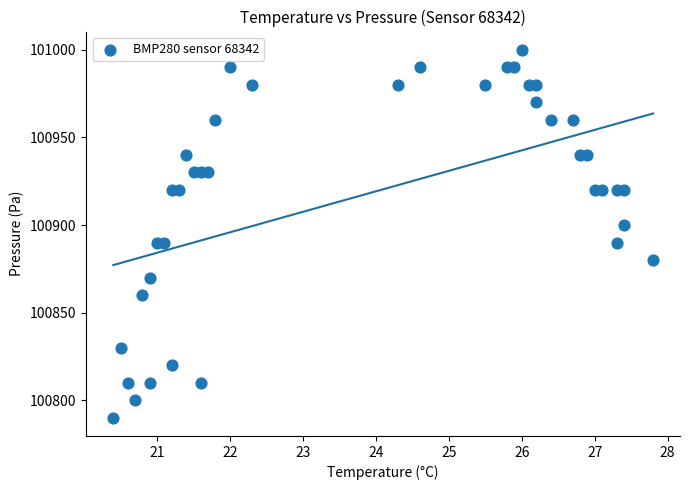

What is the range of Y values (max minus min)?

210